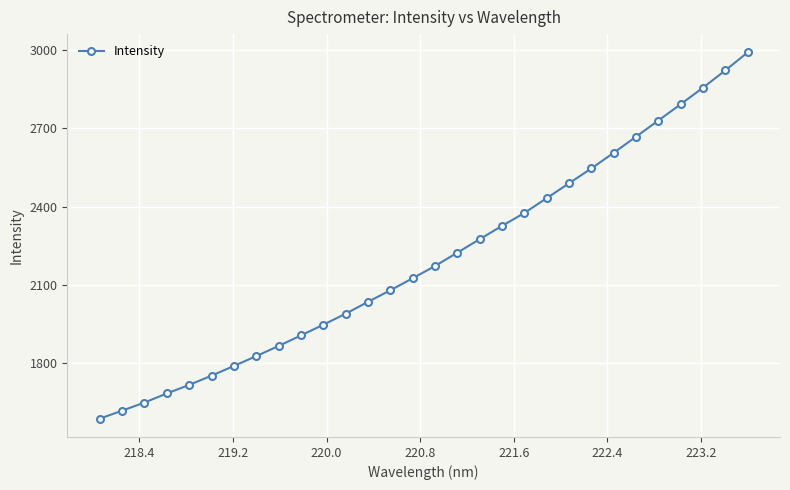

What is the value of the 5th point from the left?

1716.1